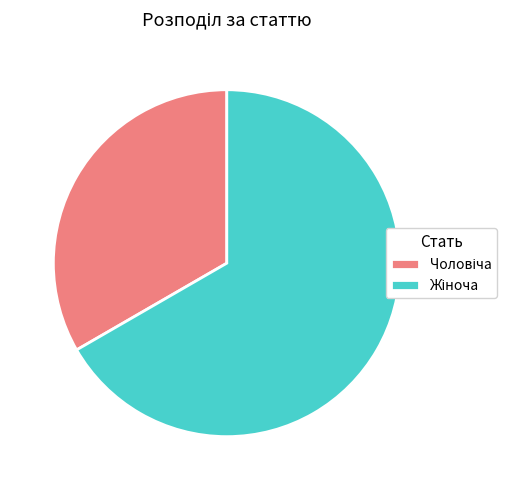

How many segments does this pie chart have?

2